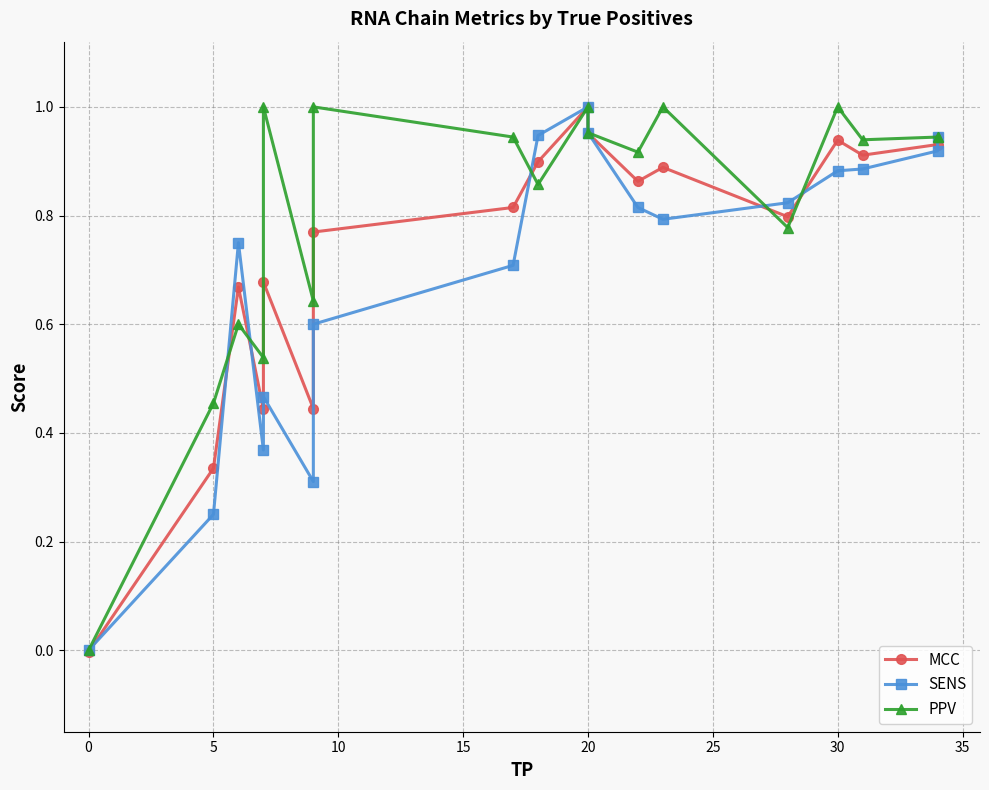

What is the difference between the maximum and minimum values in the SENS series?

1.0